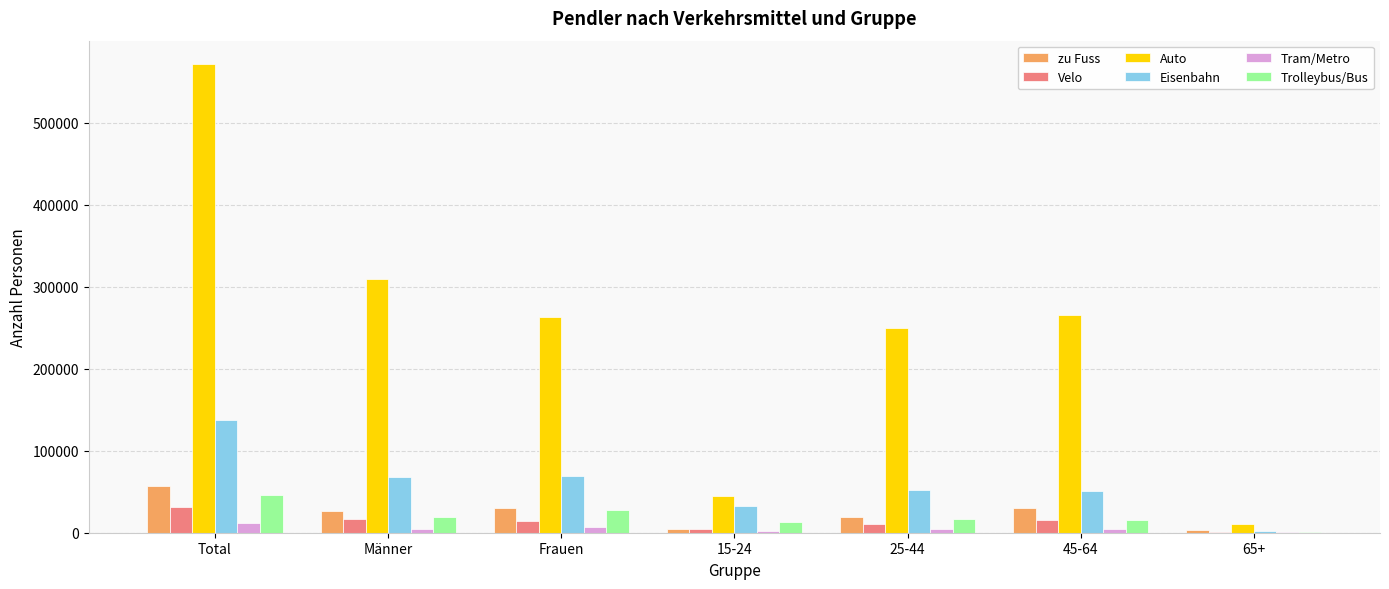

What is the maximum value shown in the chart?

571348